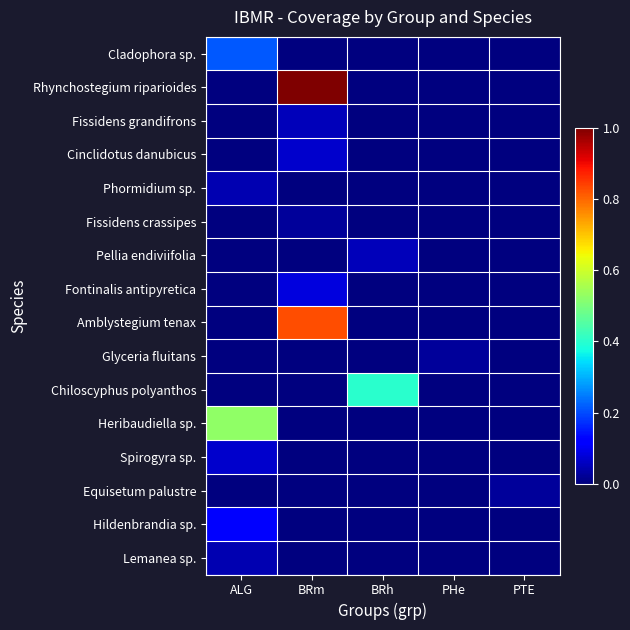

At how many categories does at least one series exceed 0?

5